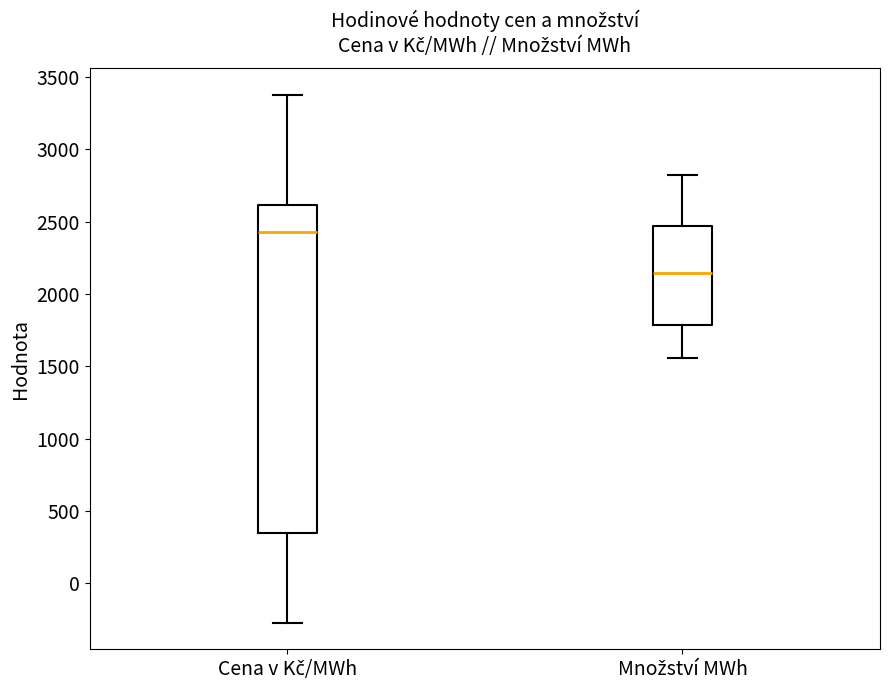

Reading left to right, transcribe this box plot: for each box, give where its median line is, the range the box spans, and where its two whiskers end, as read against the y-axis. The values are not printed on the chart, so give them approximately, as read against the axis.

Cena v Kč/MWh: median 2450, box 350 to 2600, whiskers -300 to 3400
Množství MWh: median 2150, box 1800 to 2450, whiskers 1550 to 2800